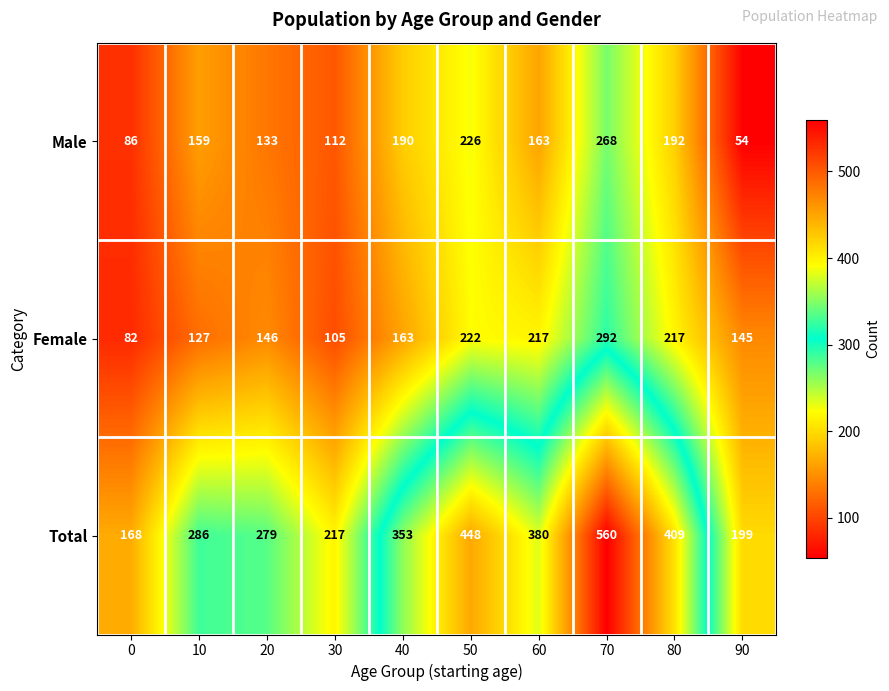

Which category has the lowest value across all series?

90